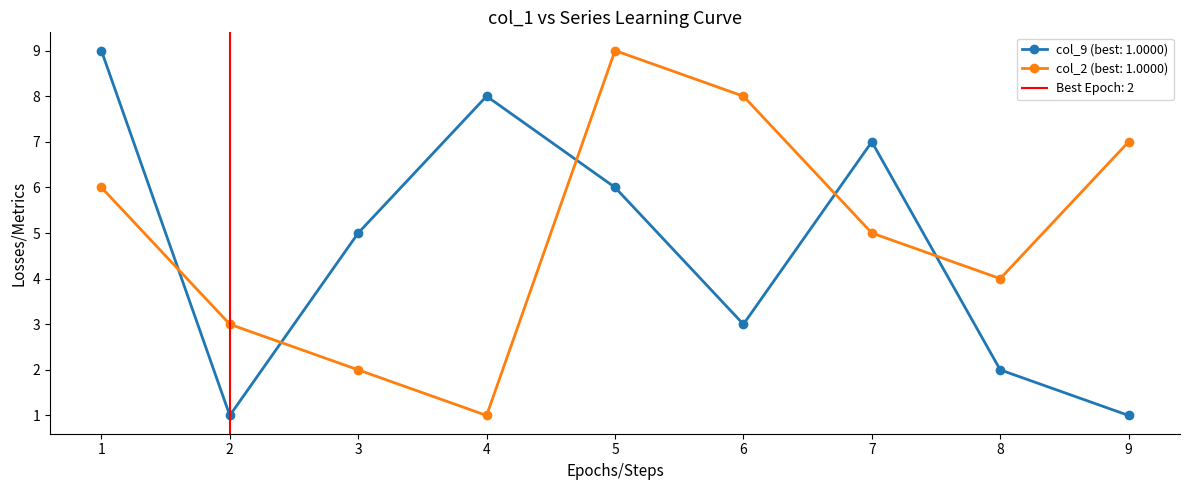

True or false: col_9 (best: 1.0000) has more than 0 points higher than both neighbors.

True